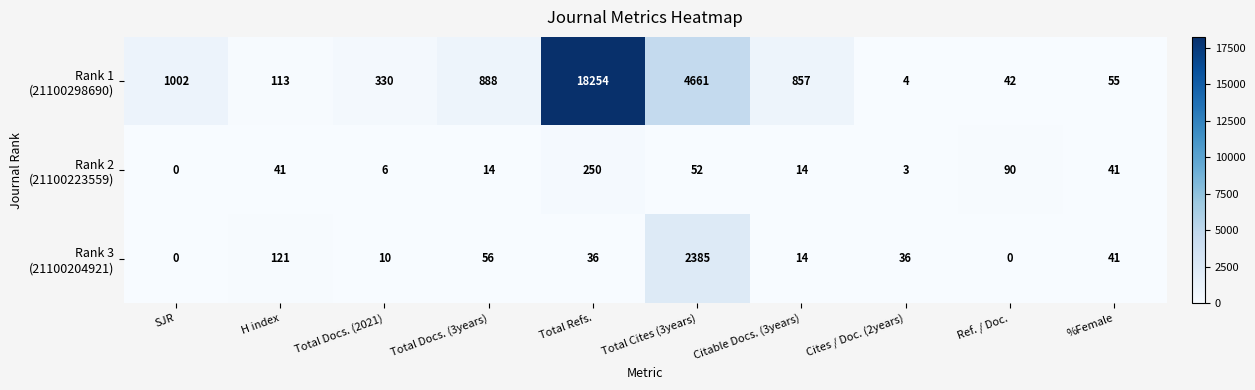

What is the maximum value shown in the chart?

18254